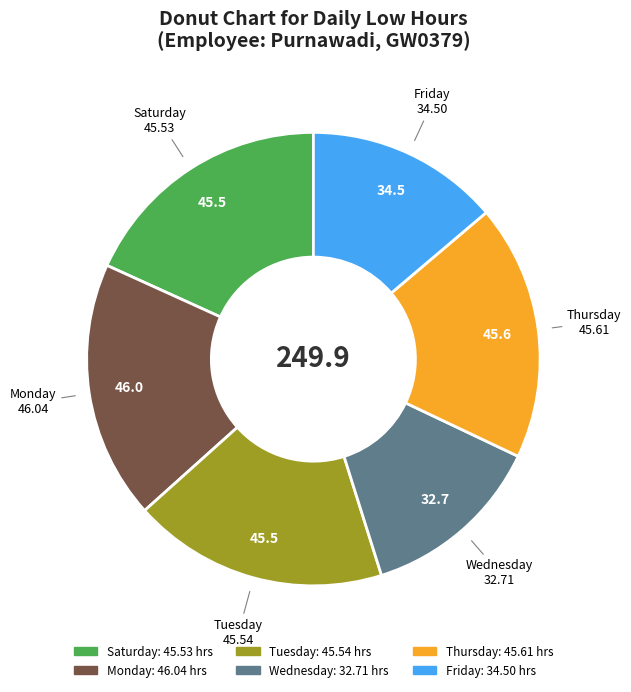

Does any single category account for the majority?

No